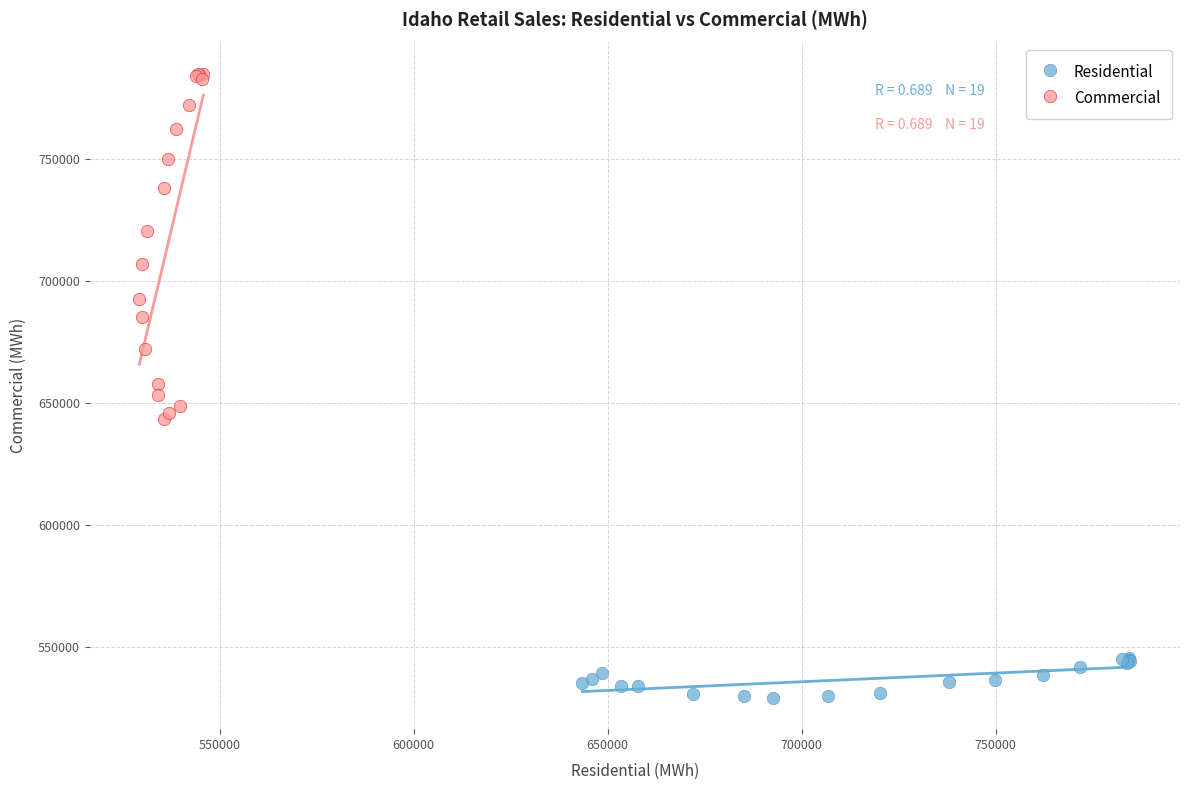

Which series has the widest spread of Y values?

Commercial